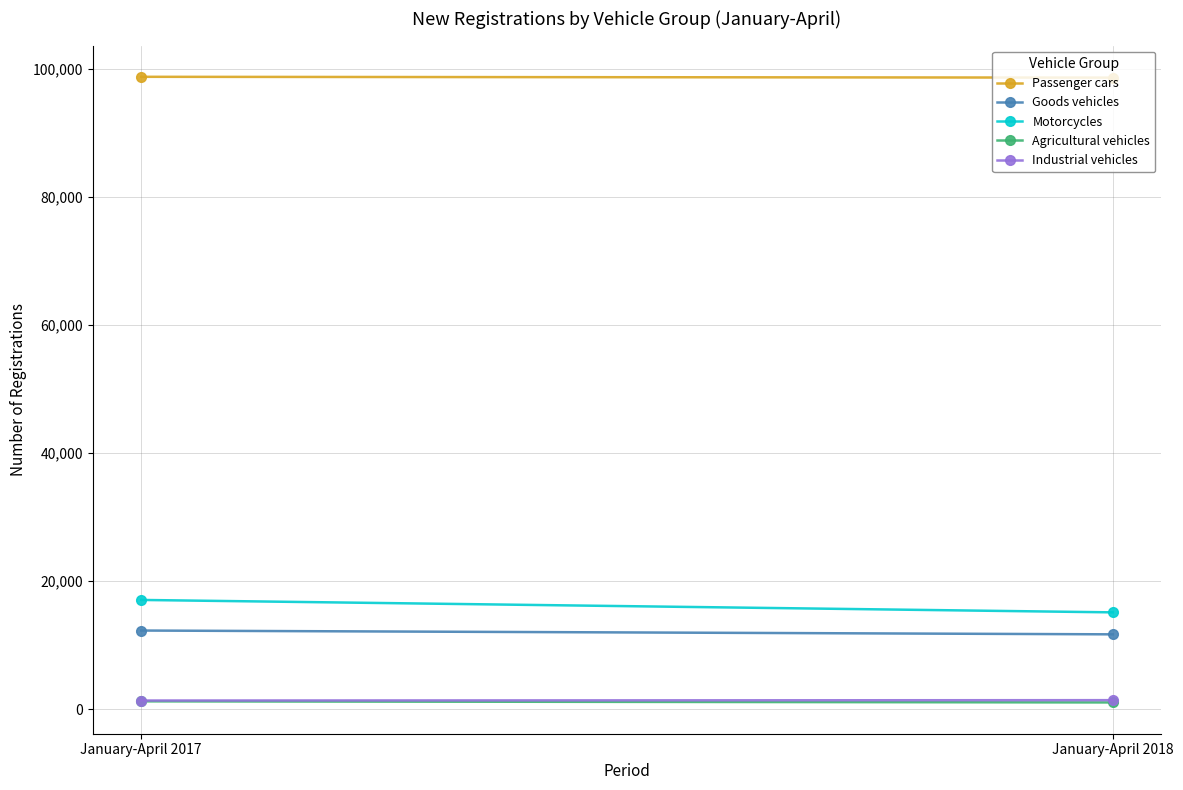

What is the total value across all series at January-April 2018?

127850